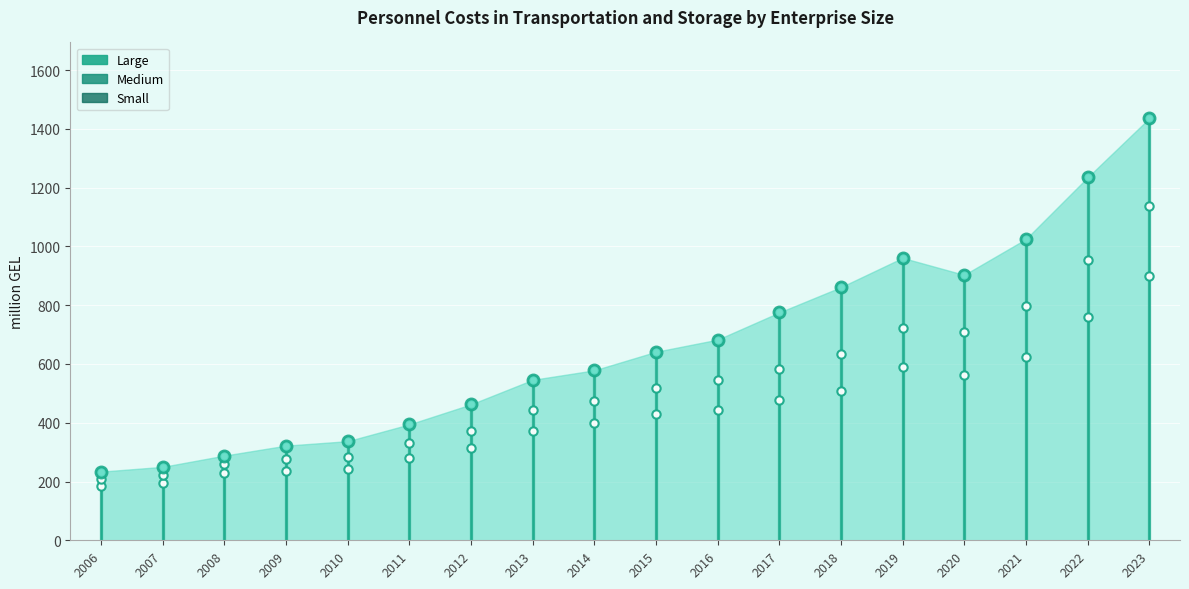

What is the total value across all series at 2008?

288.2